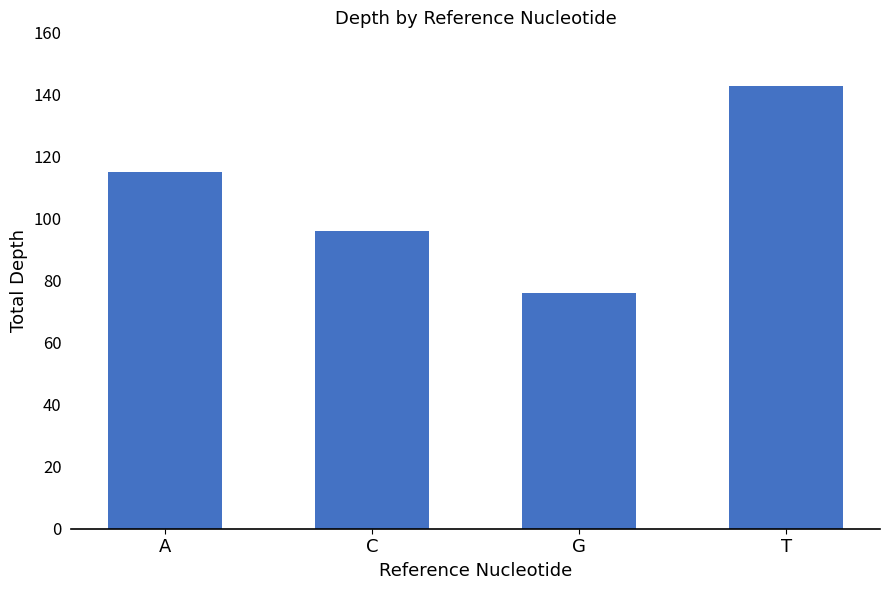

List the labels in order of value, smallest first.

G, C, A, T